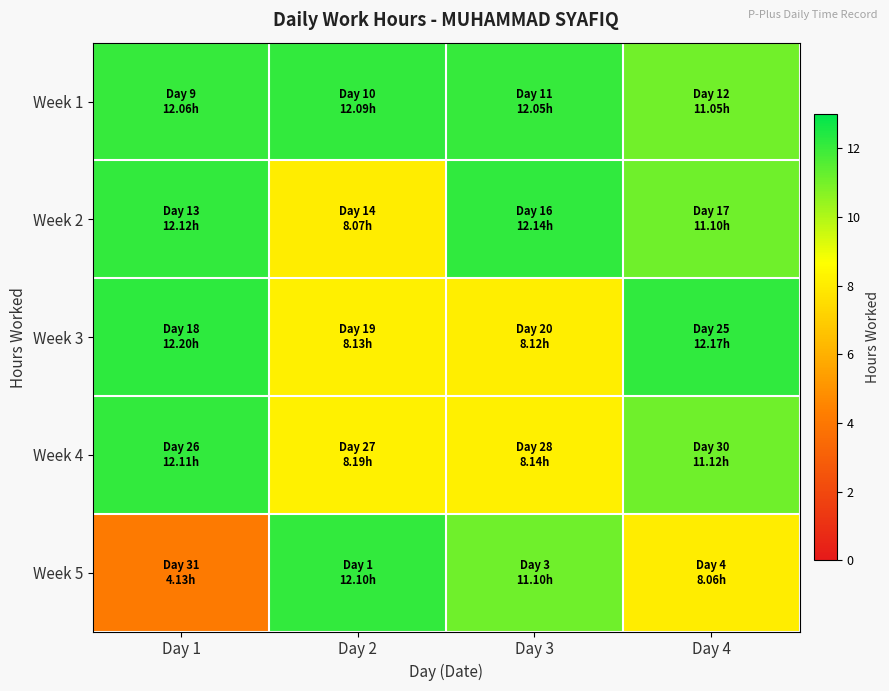

Which series has the largest range (max minus min)?

Week 5